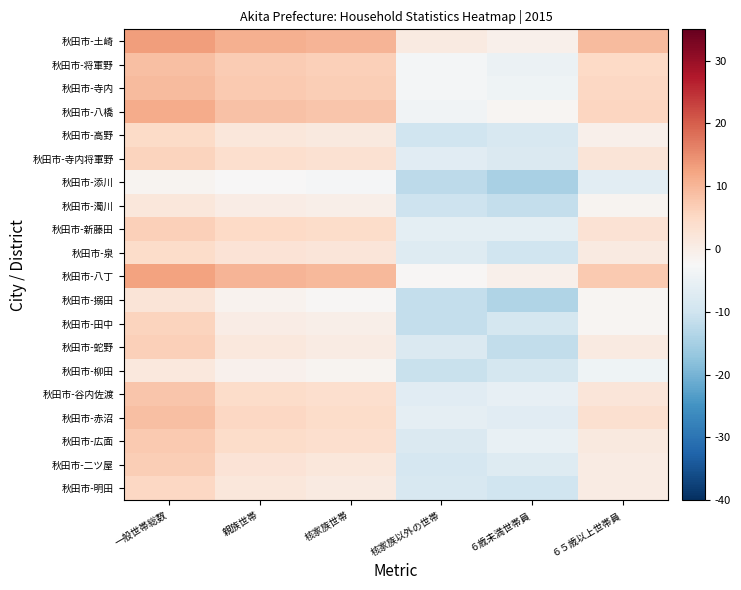

At which category is the sum across all series the highest?

一般世帯総数